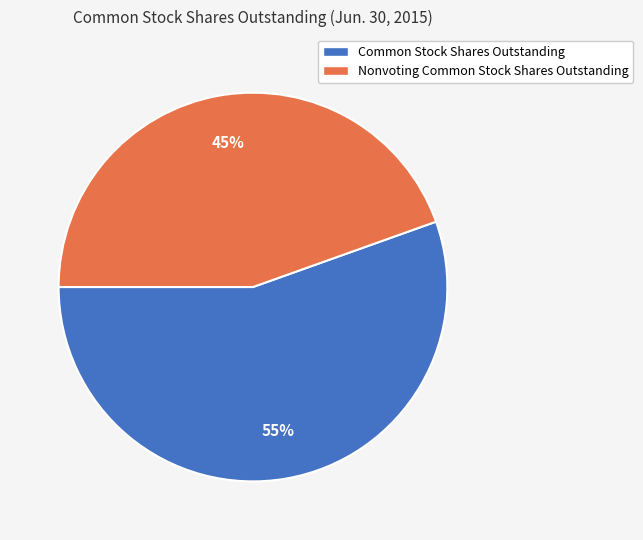

To the nearest percent, what is the combined percentage of Common Stock Shares Outstanding and Nonvoting Common Stock Shares Outstanding?

100%